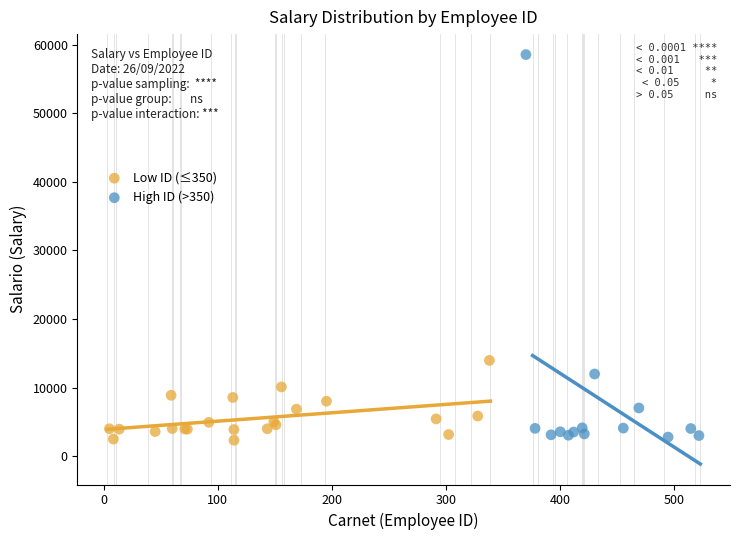

Which series has the widest spread of Y values?

High ID (>350)